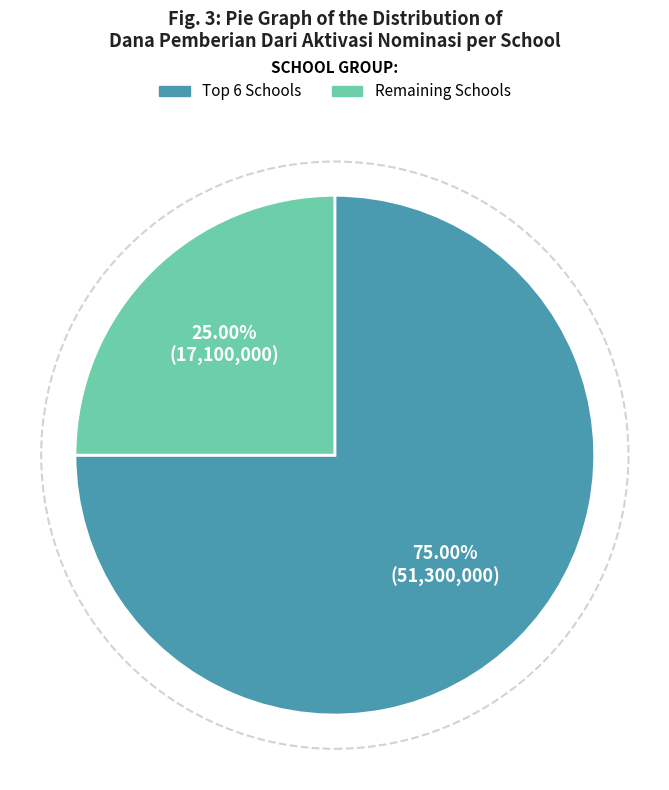

Rank the categories by value from lowest to highest.

Remaining Schools, Top 6 Schools